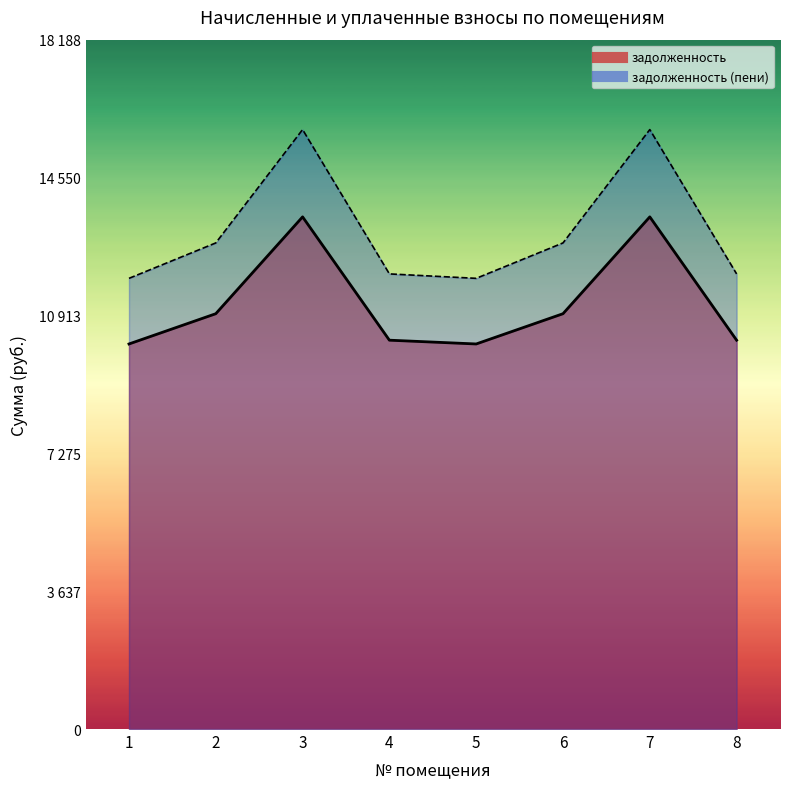

Reading right to left, extract all data points from this chart.

задолженность: 8=10259.4	7=13512.9	6=10958.0	5=10159.6	4=10259.4	3=13512.9	2=10958.0	1=10159.6
задолженность (пени): 8=12008.1	7=15816.1	6=12825.7	5=11891.2	4=12008.1	3=15816.1	2=12825.7	1=11891.2